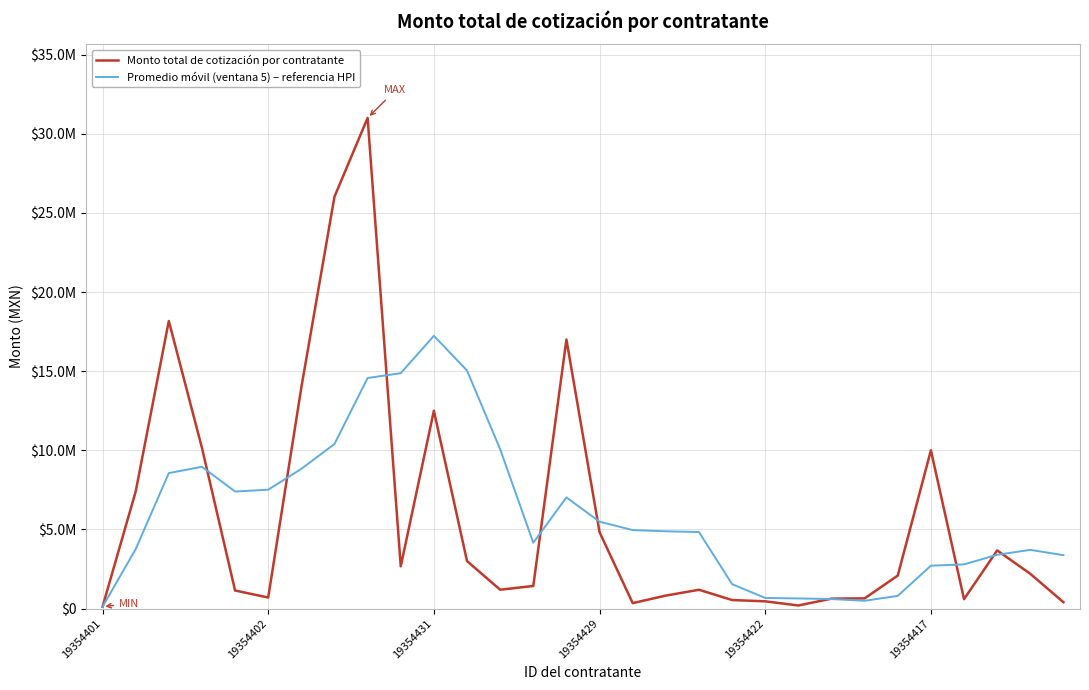

What are all the series names shown in the legend?

Monto total de cotización por contratante, Promedio móvil (ventana 5) – referencia HPI